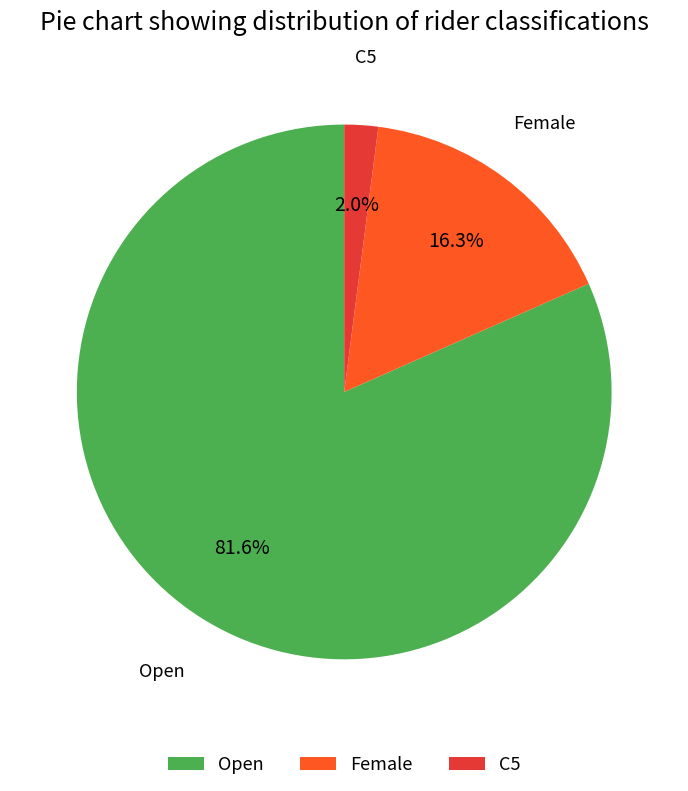

To the nearest percent, what portion does Open represent?

82%